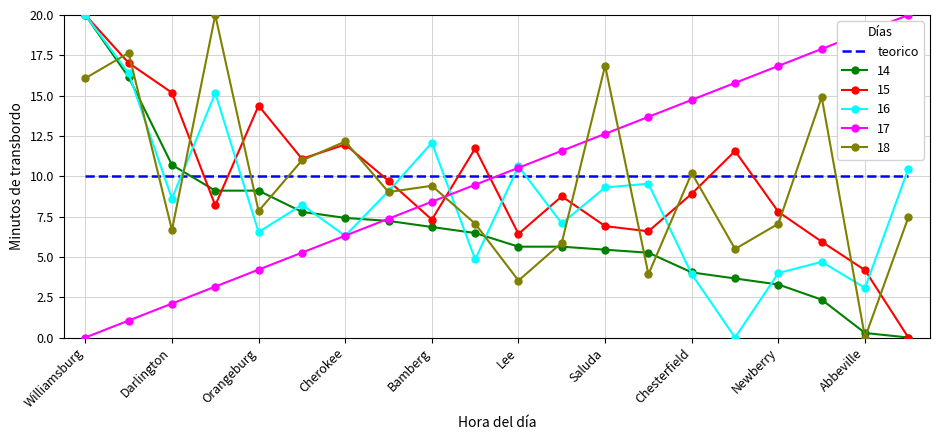

What are all the series names shown in the legend?

teorico, 14, 15, 16, 17, 18